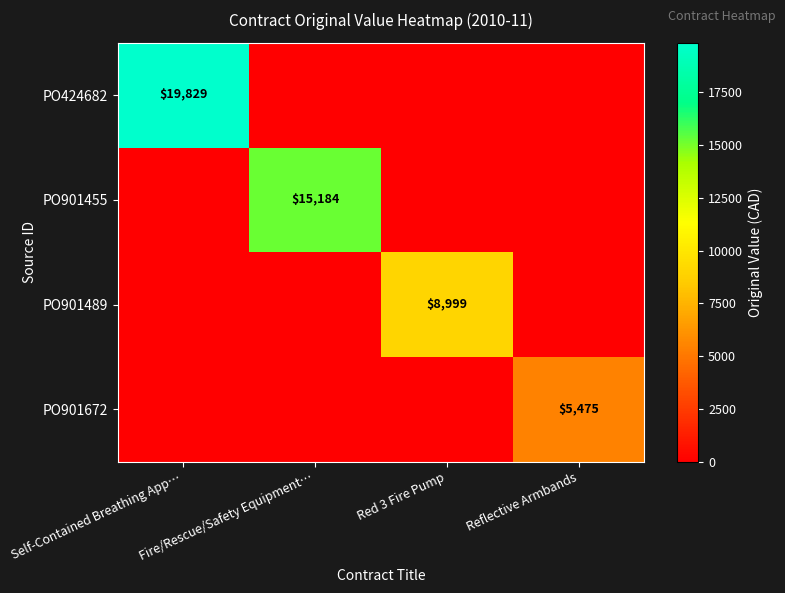

The value of PO901455 at Fire/Rescue/Safety Equipment… is 9851. True or false?

False